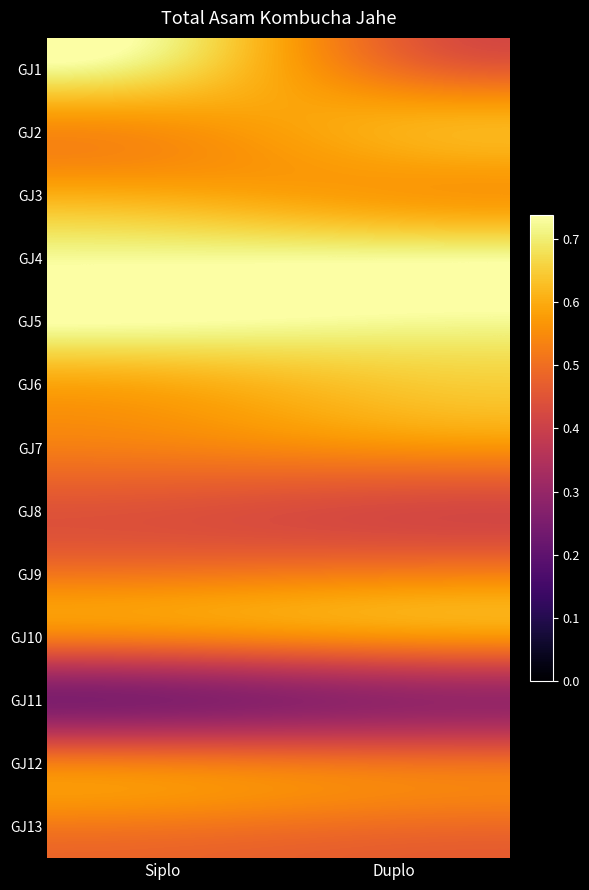

How many distinct data groups are displayed?

13